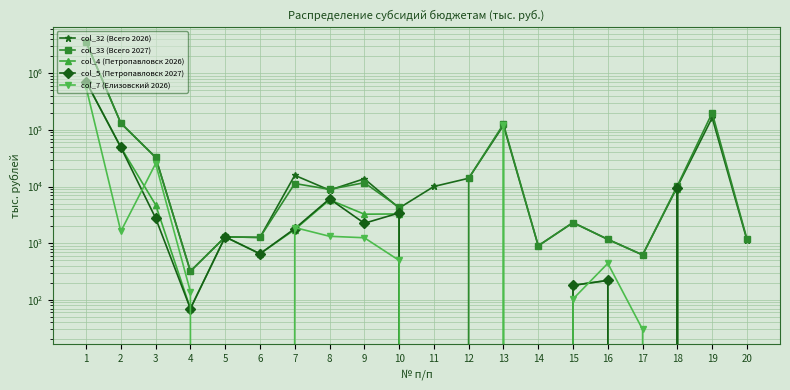

Between 17 and 9, which is larger?

9